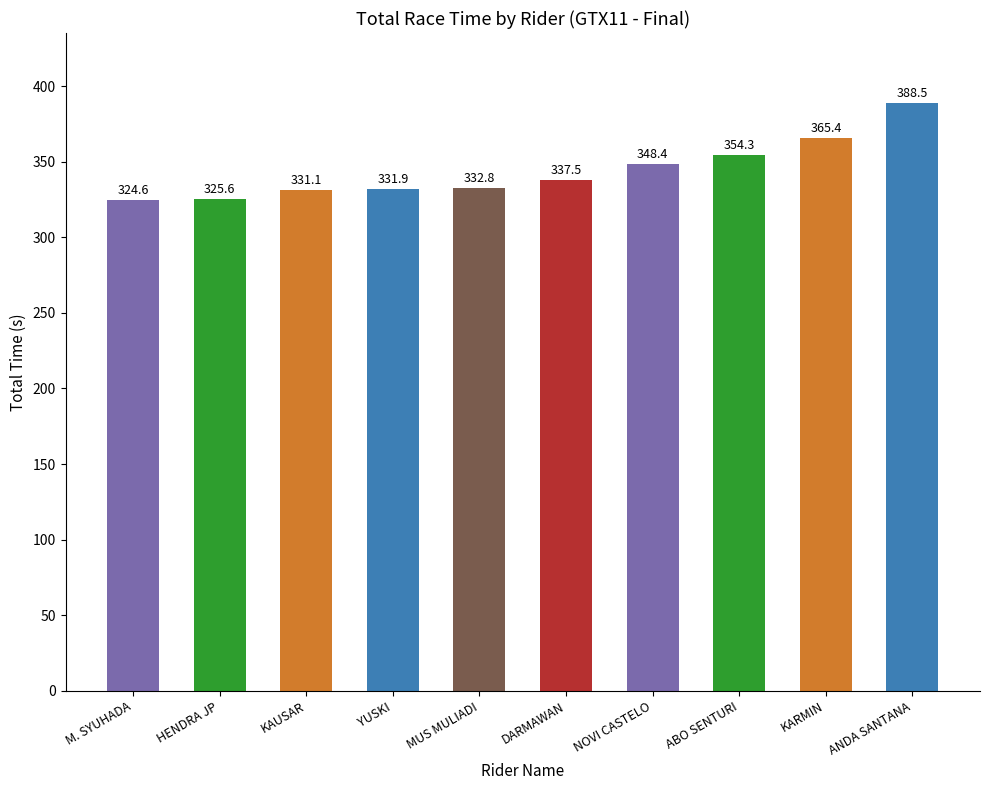

What is the average value?

344.0